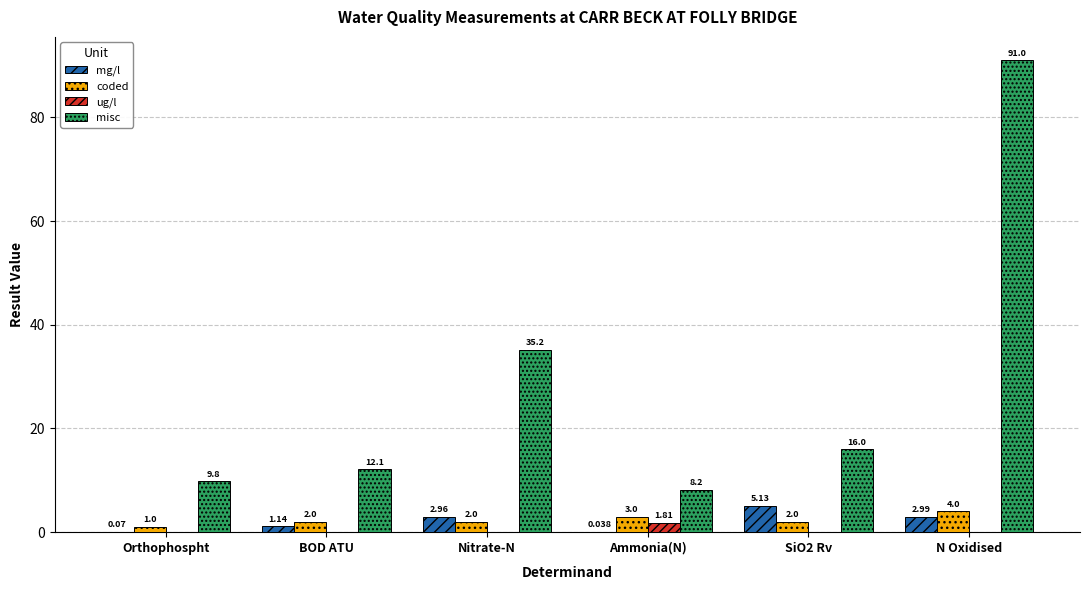

How many series are shown in this chart?

4